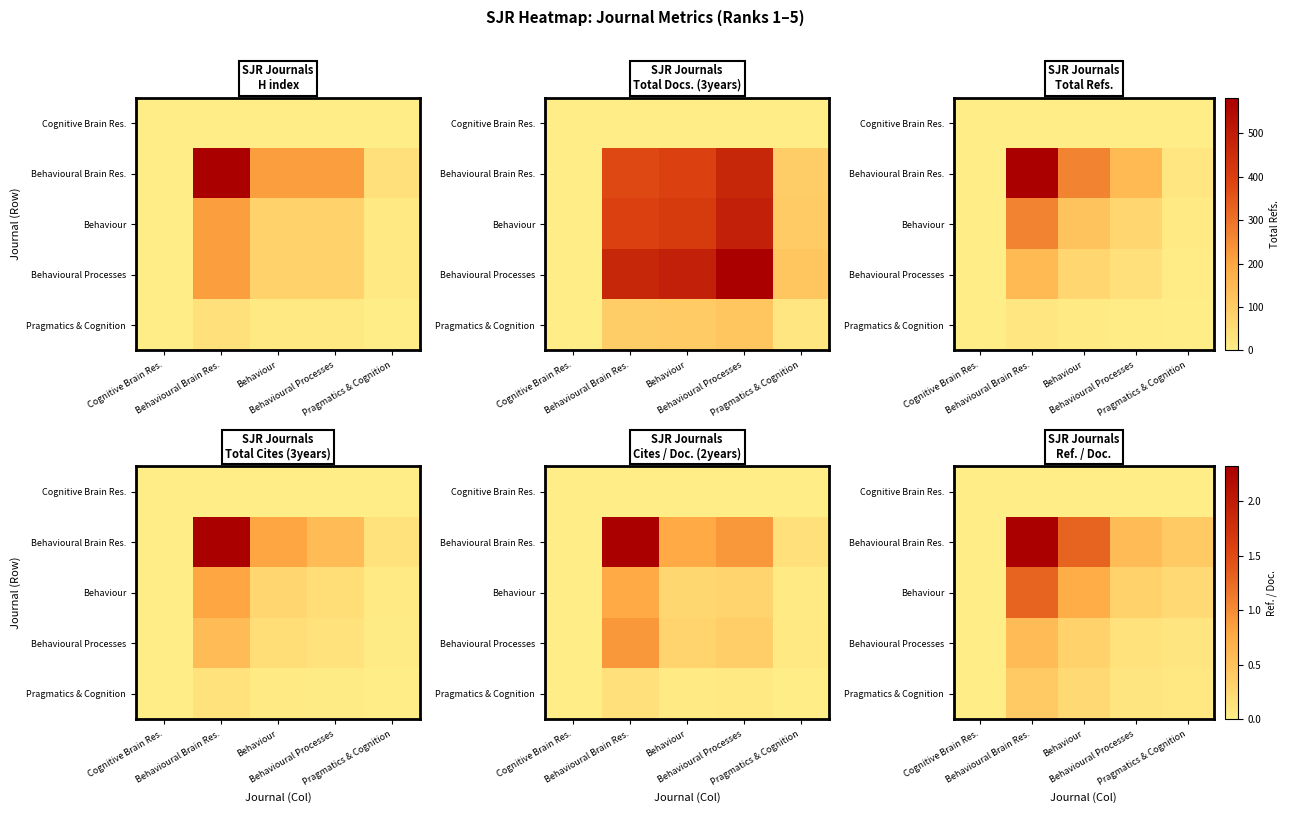

The value of Behavioural Brain Res. at Pragmatics & Cognition is 0.2. True or false?

False